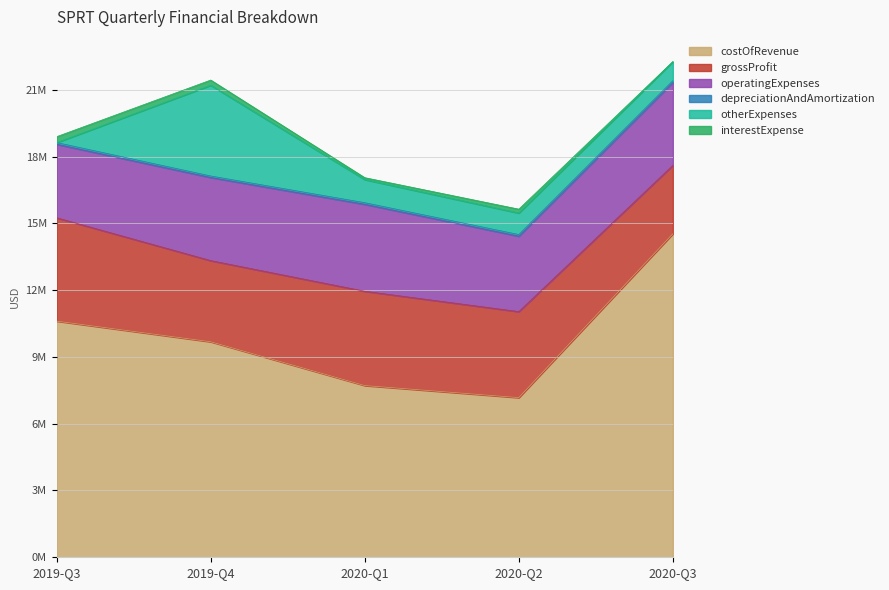

Rank the categories by grossProfit value from lowest to highest.

2020-Q3, 2019-Q4, 2020-Q2, 2020-Q1, 2019-Q3